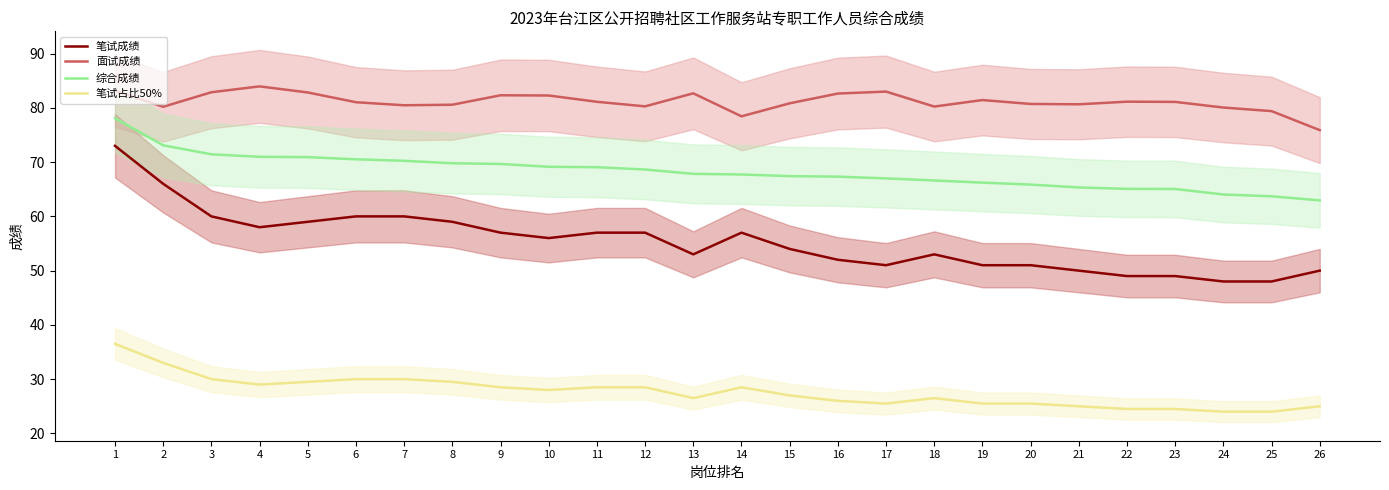

Read the 笔试占比50% value at 18.

26.5